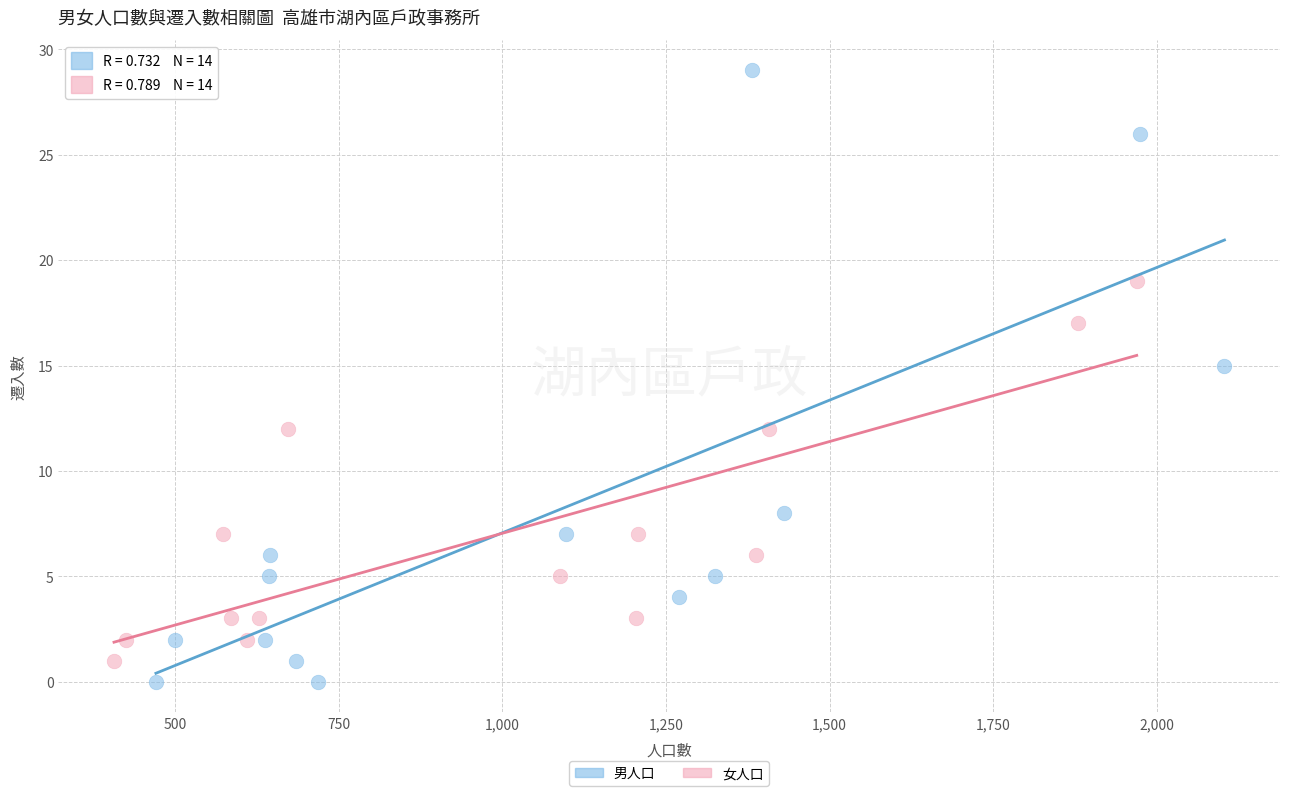

Which series has the largest Y range (max minus min)?

男人口